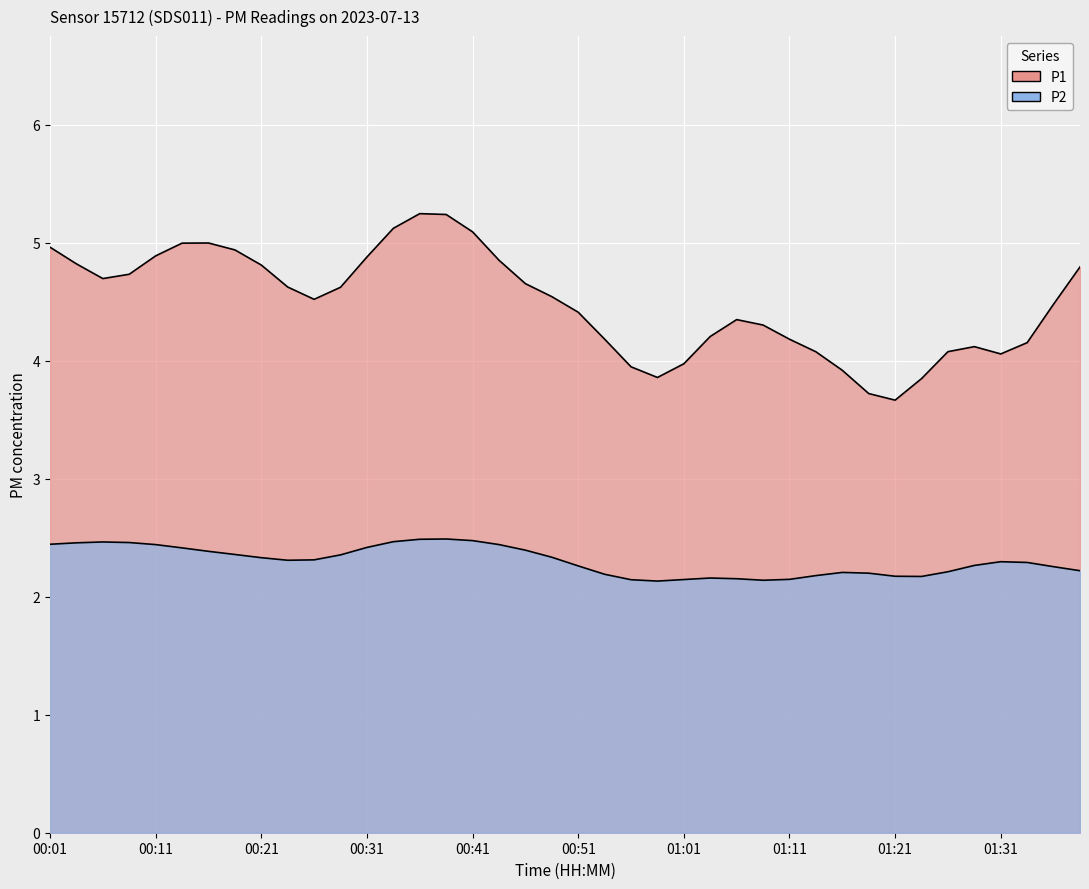

The value of P2 at 00:04 is 2.5. True or false?

True